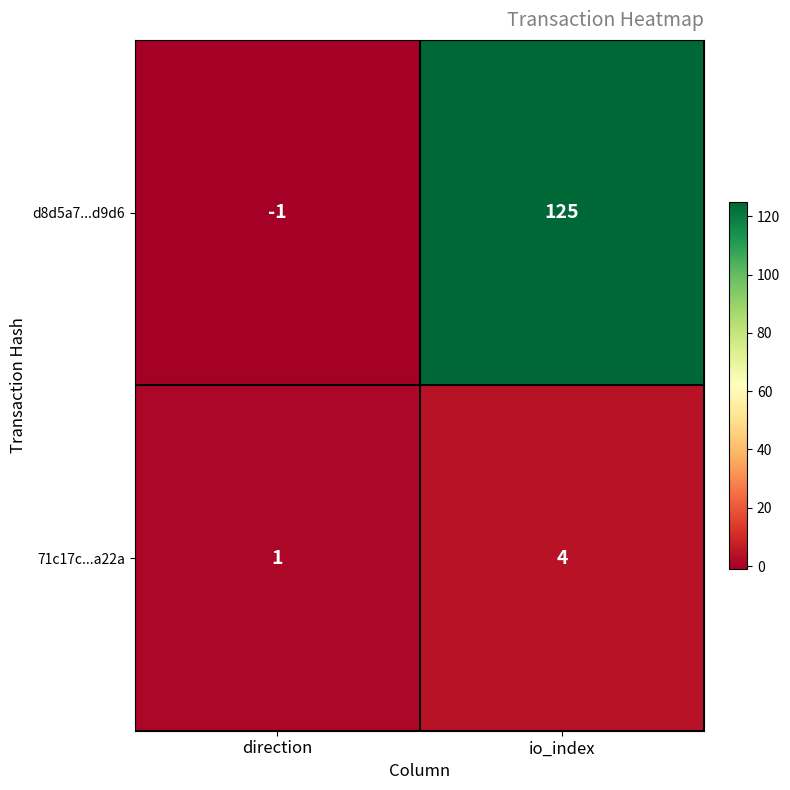

Which series has the largest range (max minus min)?

d8d5a7...d9d6